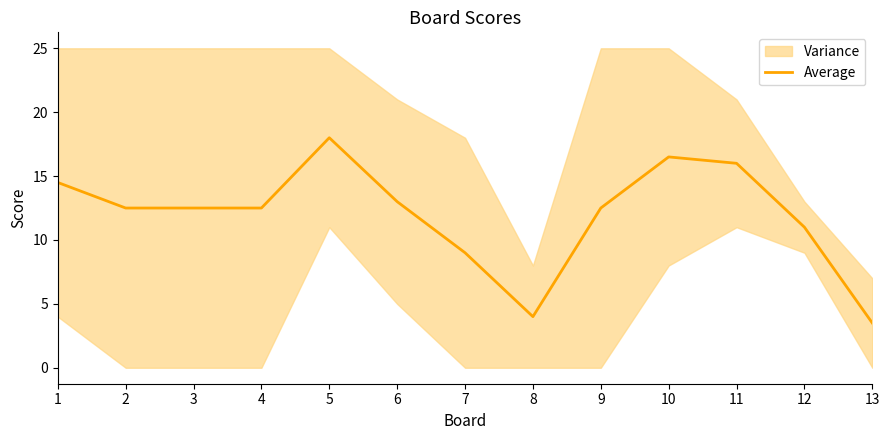

What is the difference between the values at 2 and 1?

2.0